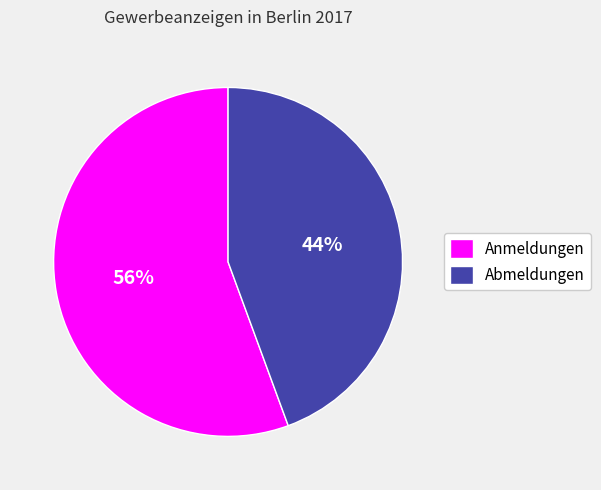

To the nearest percent, what is the average slice percentage?

50%